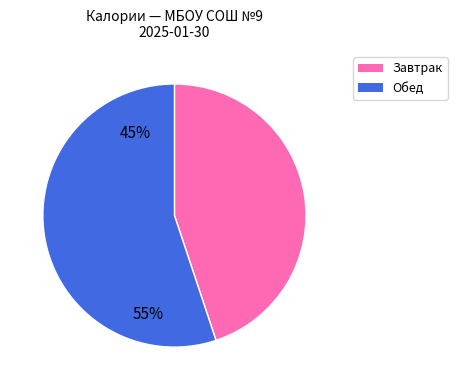

Is there a majority slice in this chart?

Yes